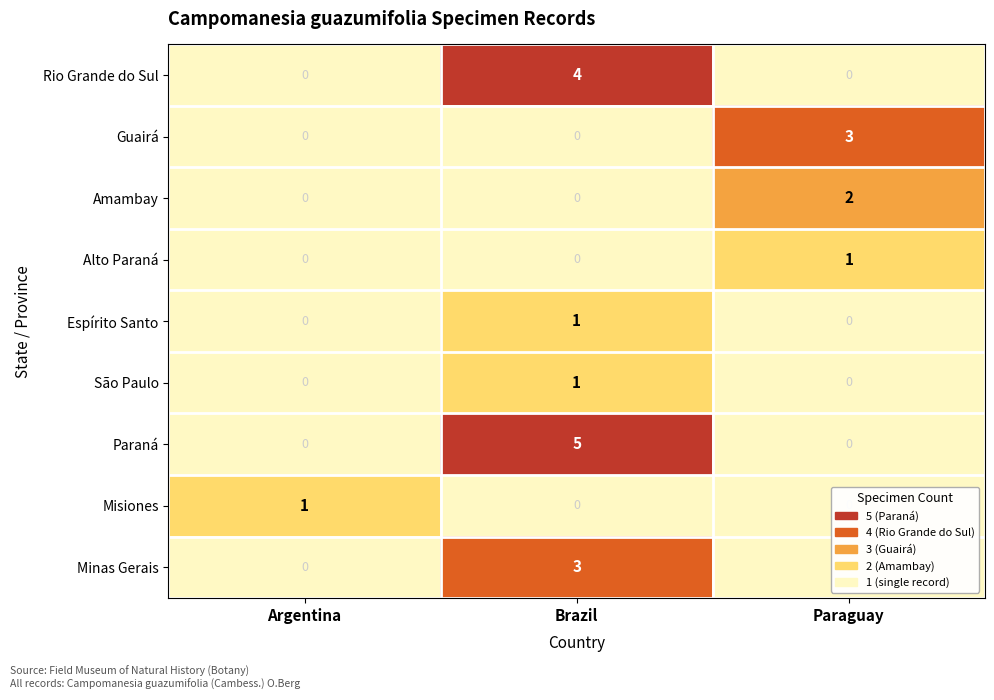

What is the total value across all series at Paraguay?

6